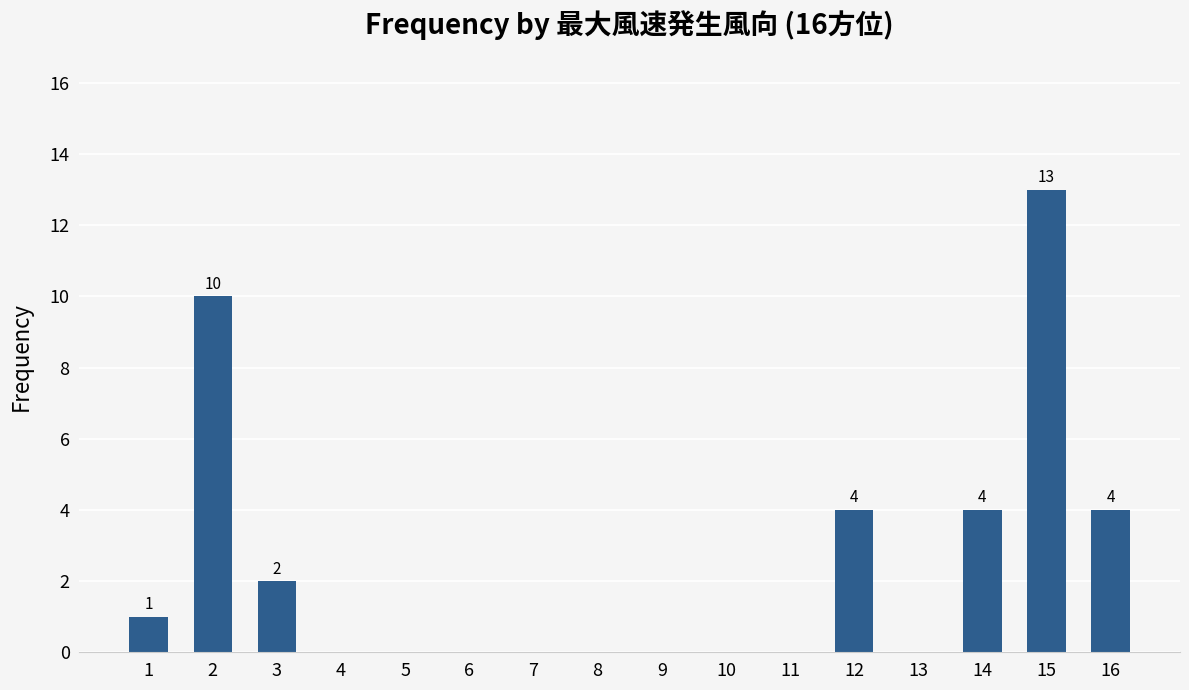

Between 16 and 3, which is larger?

16